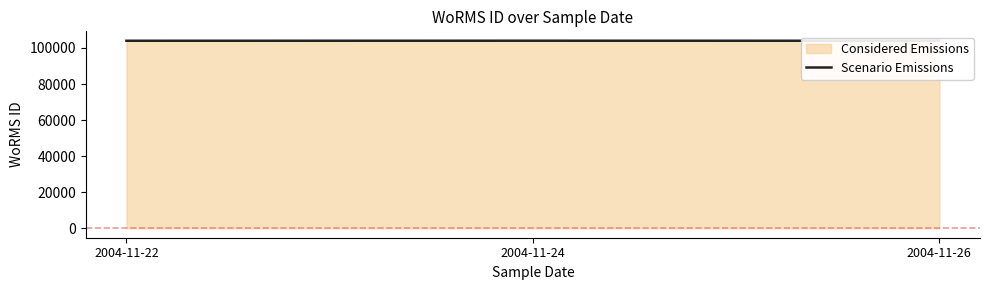

Rank the categories by value from lowest to highest.

2004-11-22, 2004-11-26, 2004-11-24